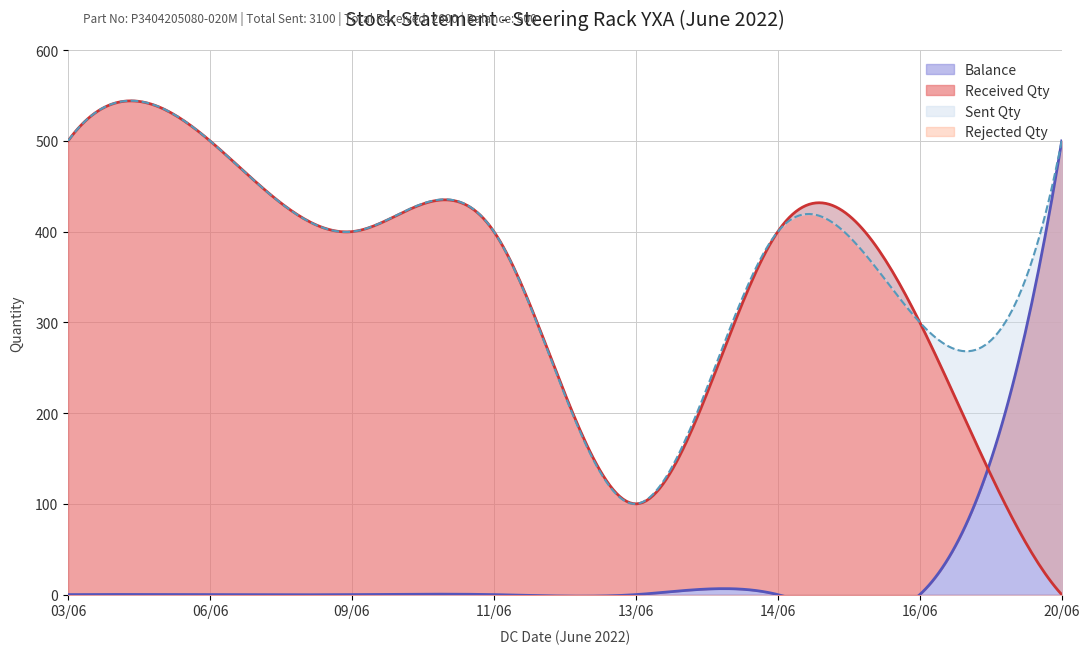

Which series ends up on top after the final intersection of Balance and Received Qty?

Balance